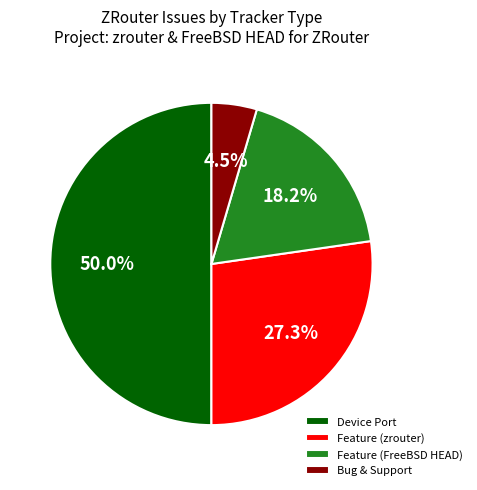

Rank the categories by value from highest to lowest.

Device Port, Feature (zrouter), Feature (FreeBSD HEAD), Bug & Support